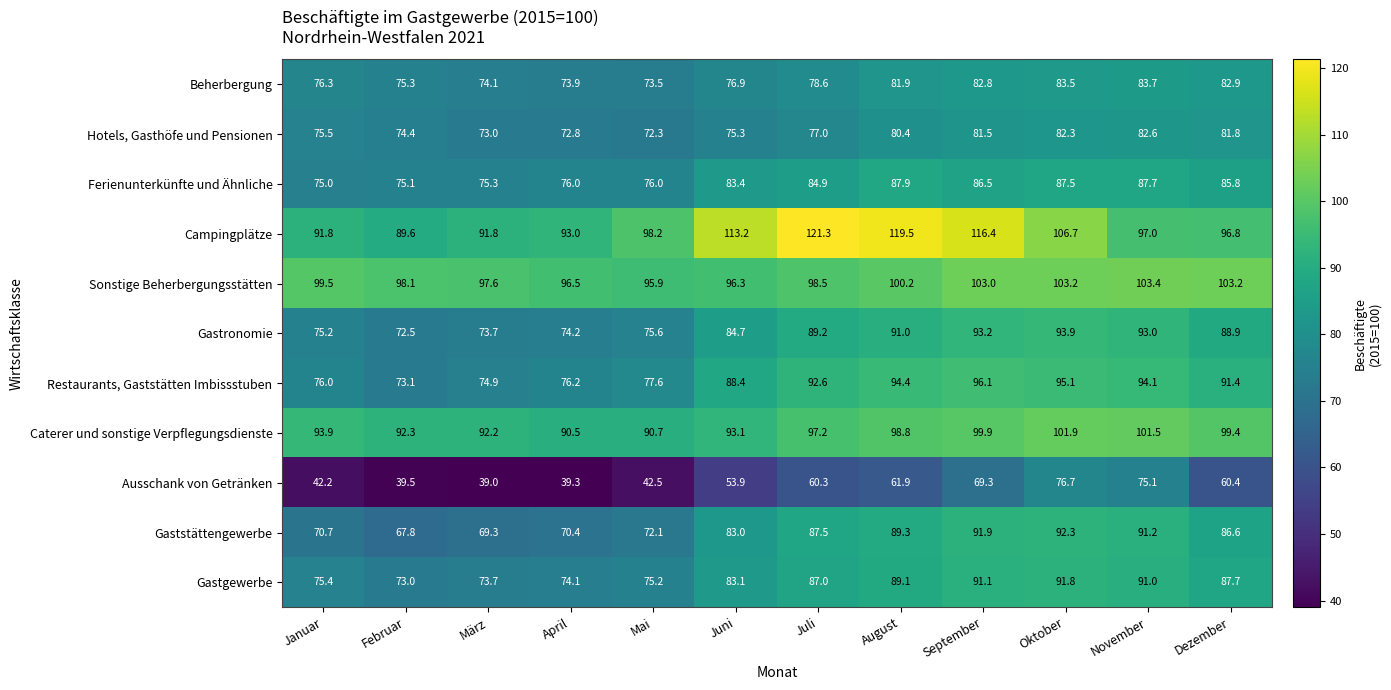

What is the sum of all Campingplätze values?

1235.3